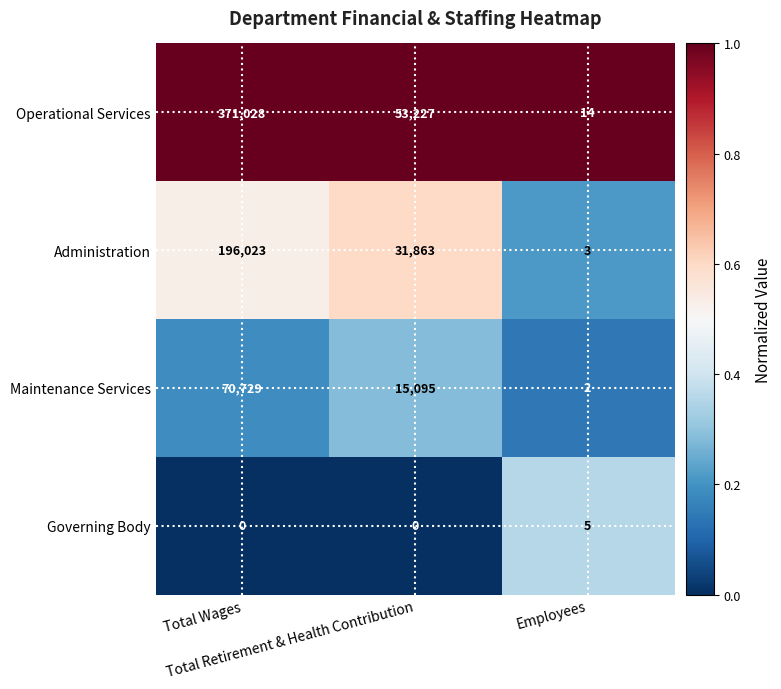

Which series has the largest range (max minus min)?

Operational Services